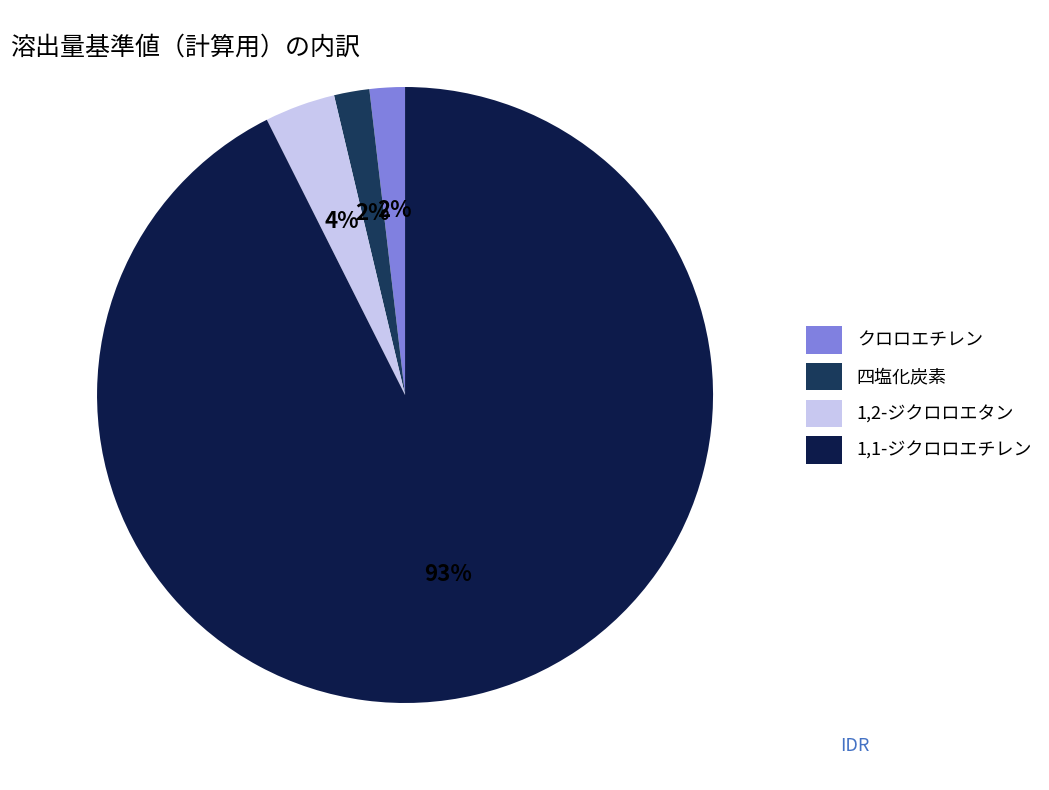

How many slices are in this pie chart?

4